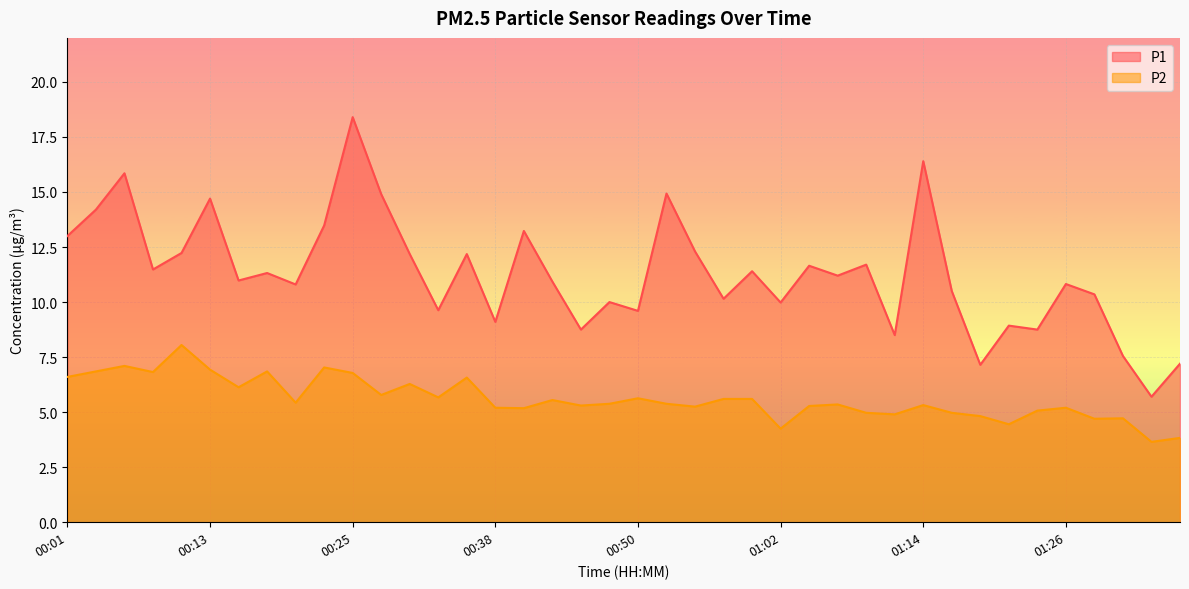

What is the label of the 1st point from the left?

00:01